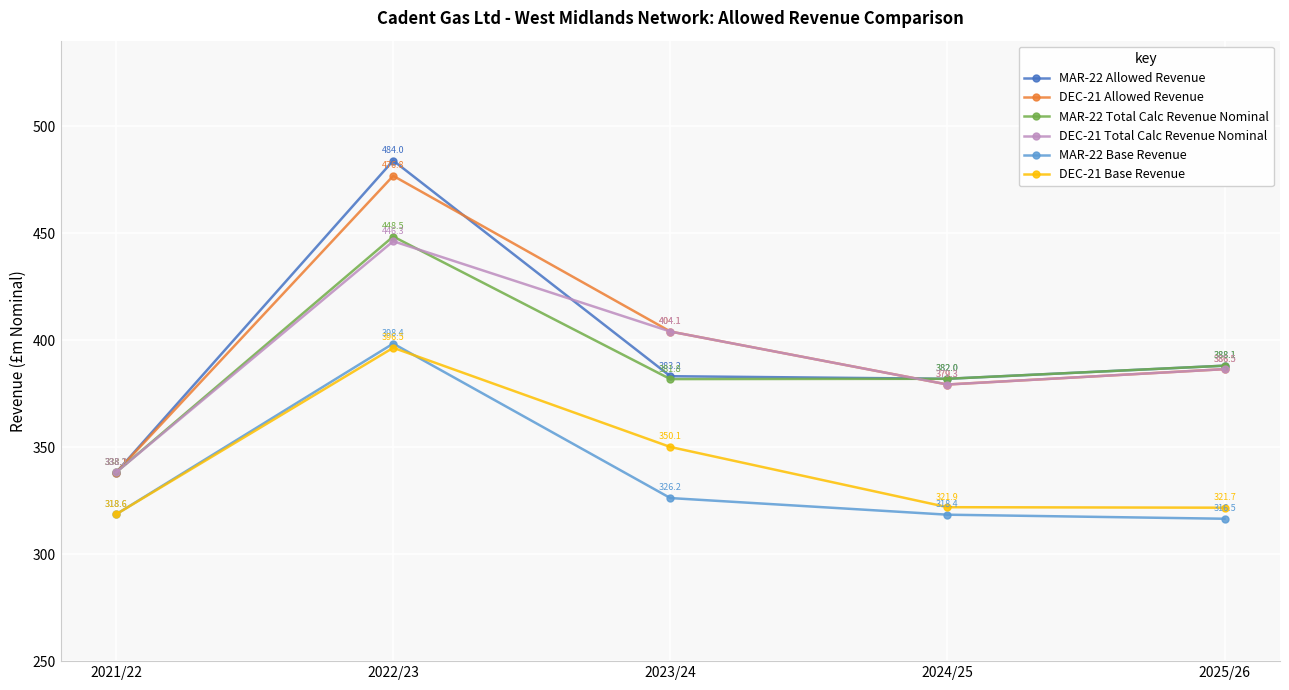

Reading left to right, what are all the values shown in this chart?

MAR-22 Allowed Revenue: 2021/22=338.1	2022/23=484.0	2023/24=383.2	2024/25=382.0	2025/26=388.1
DEC-21 Allowed Revenue: 2021/22=338.1	2022/23=476.8	2023/24=404.1	2024/25=379.3	2025/26=386.5
MAR-22 Total Calc Revenue Nominal: 2021/22=338.2	2022/23=448.5	2023/24=381.8	2024/25=382.0	2025/26=388.1
DEC-21 Total Calc Revenue Nominal: 2021/22=338.2	2022/23=446.3	2023/24=404.1	2024/25=379.3	2025/26=386.5
MAR-22 Base Revenue: 2021/22=318.6	2022/23=398.4	2023/24=326.2	2024/25=318.4	2025/26=316.5
DEC-21 Base Revenue: 2021/22=318.6	2022/23=396.5	2023/24=350.1	2024/25=321.9	2025/26=321.7